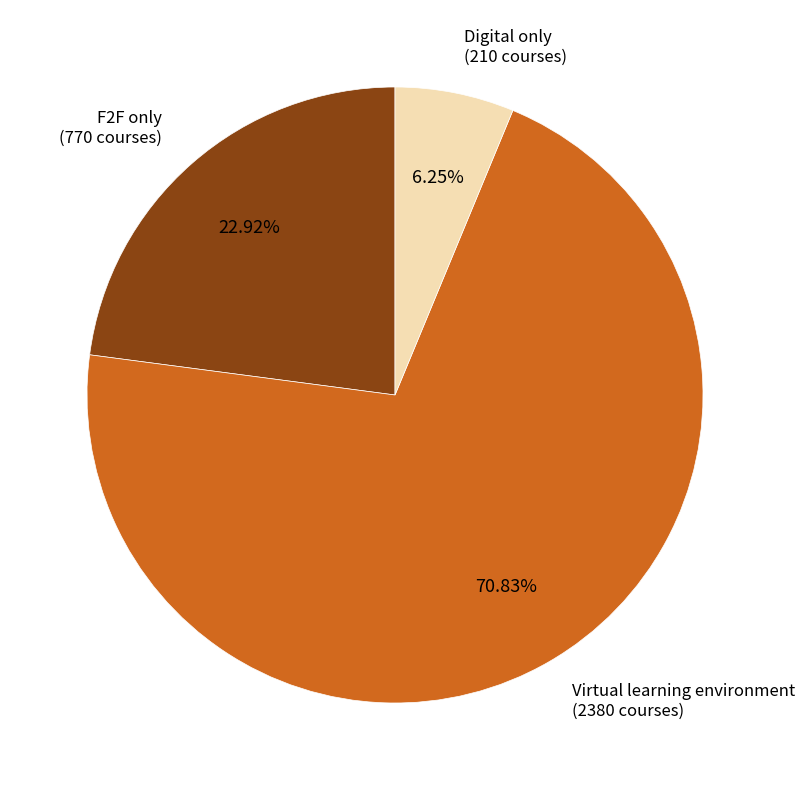

Is there a majority slice in this chart?

Yes